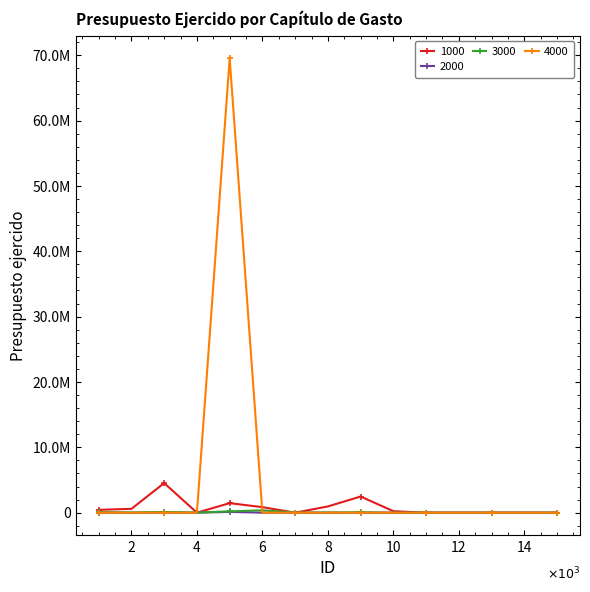

At which label does 3000 reach its peak?

6